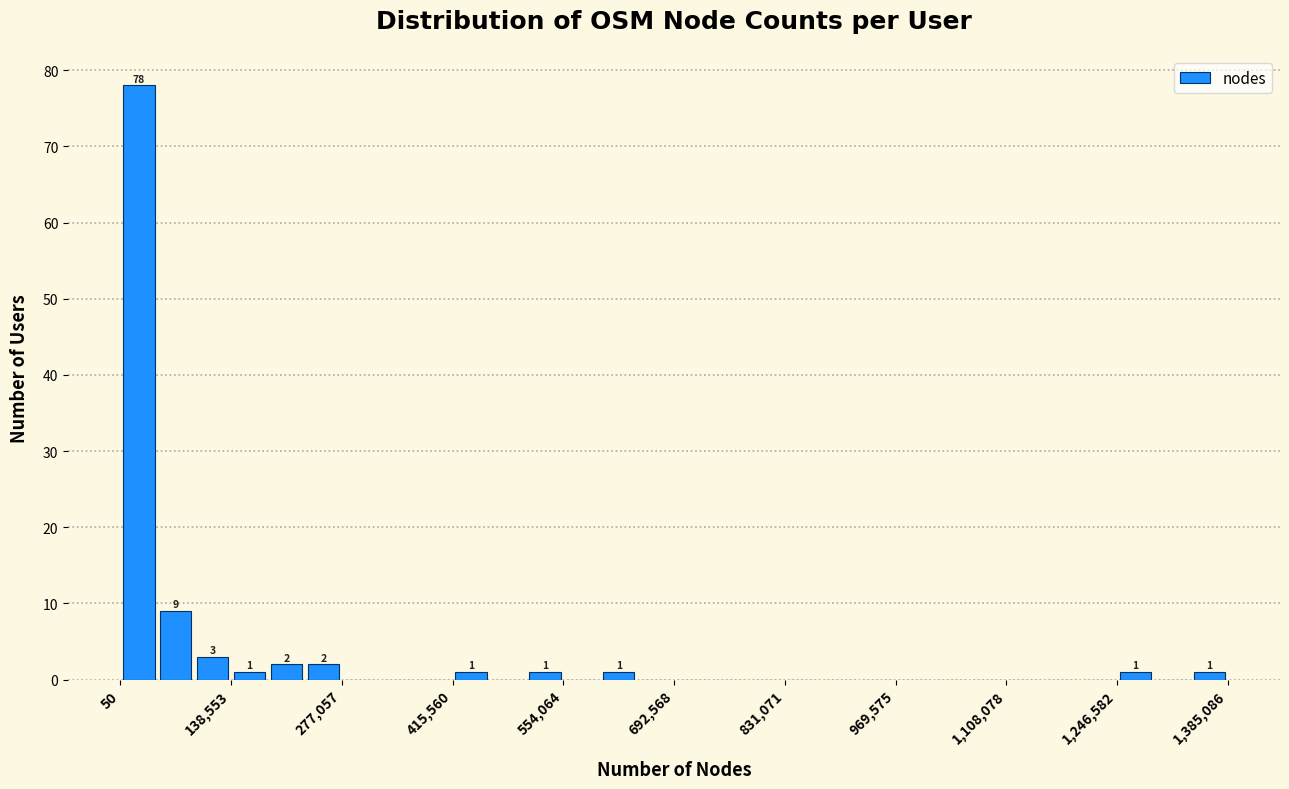

Around what value on the x-axis is the tallest bar? Give the approximate position of its centre, as read against the axis.

20000